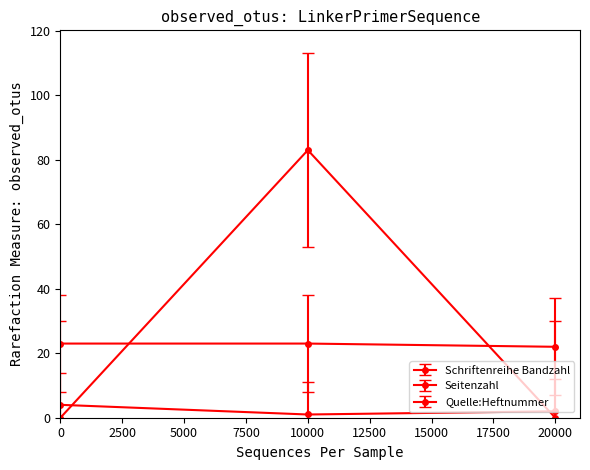

How many values in the Schriftenreihe Bandzahl series are below 23?

1